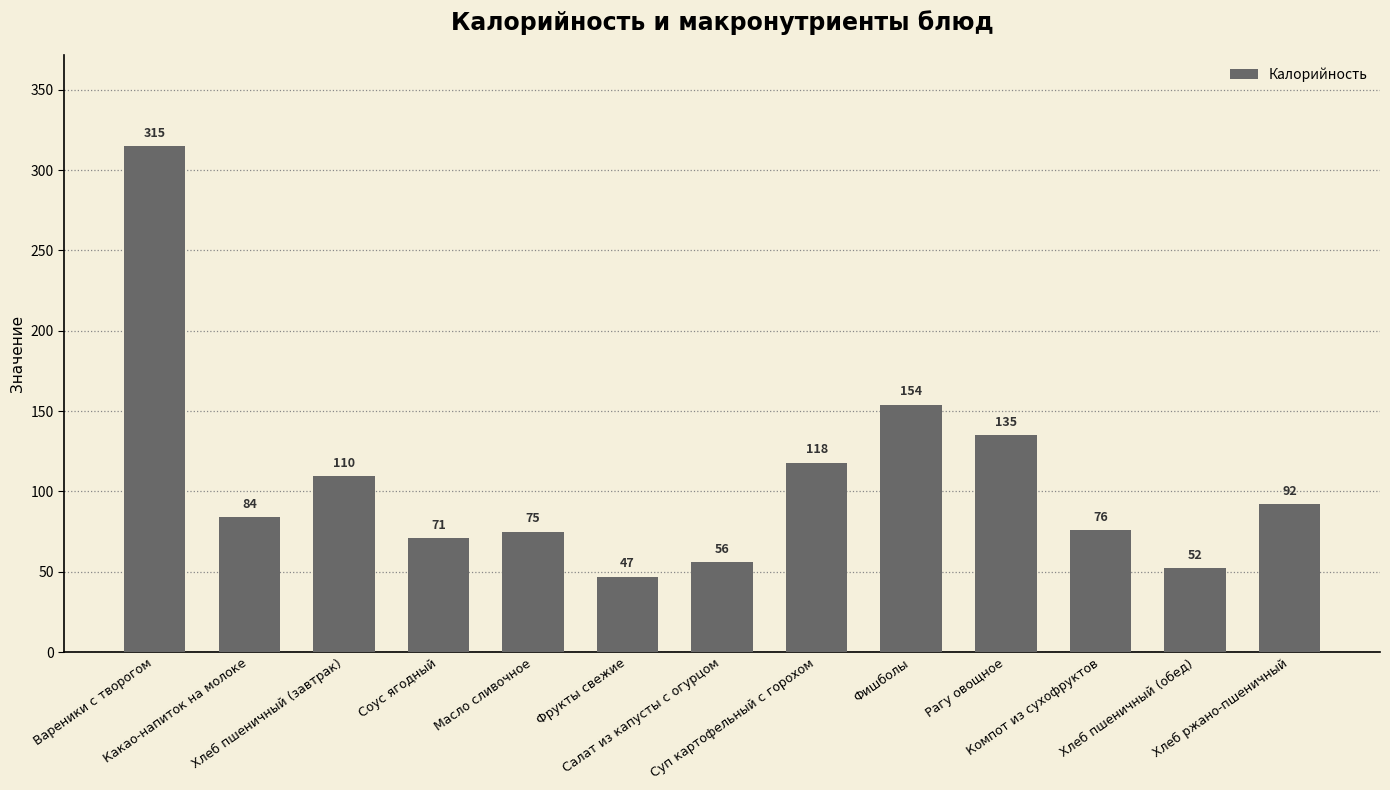

What is the difference between the maximum and minimum values?

268.0